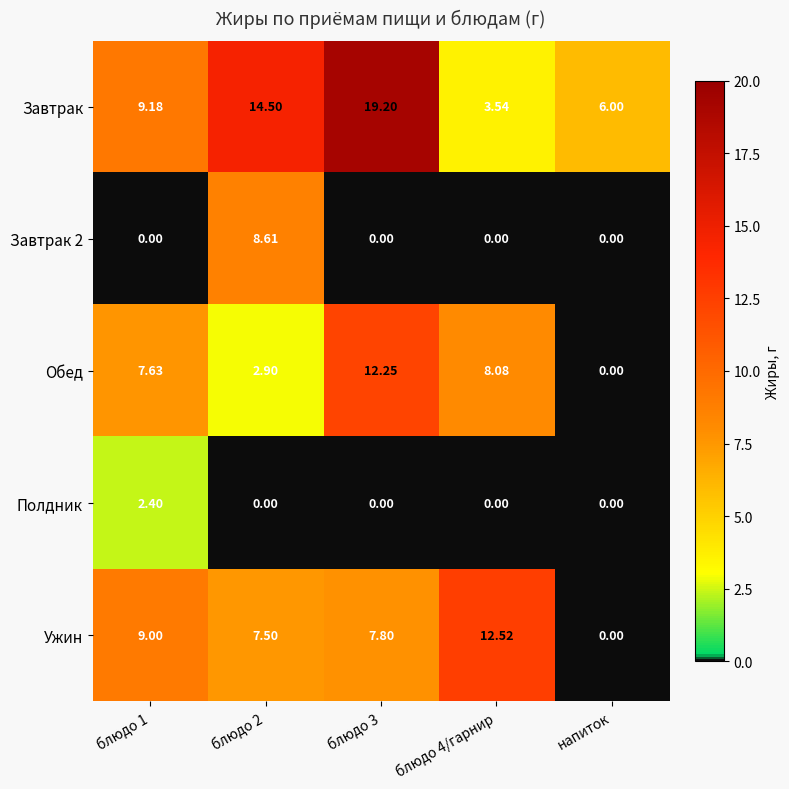

Is the value of Завтрак at напиток greater than the value of Обед at блюдо 3?

No